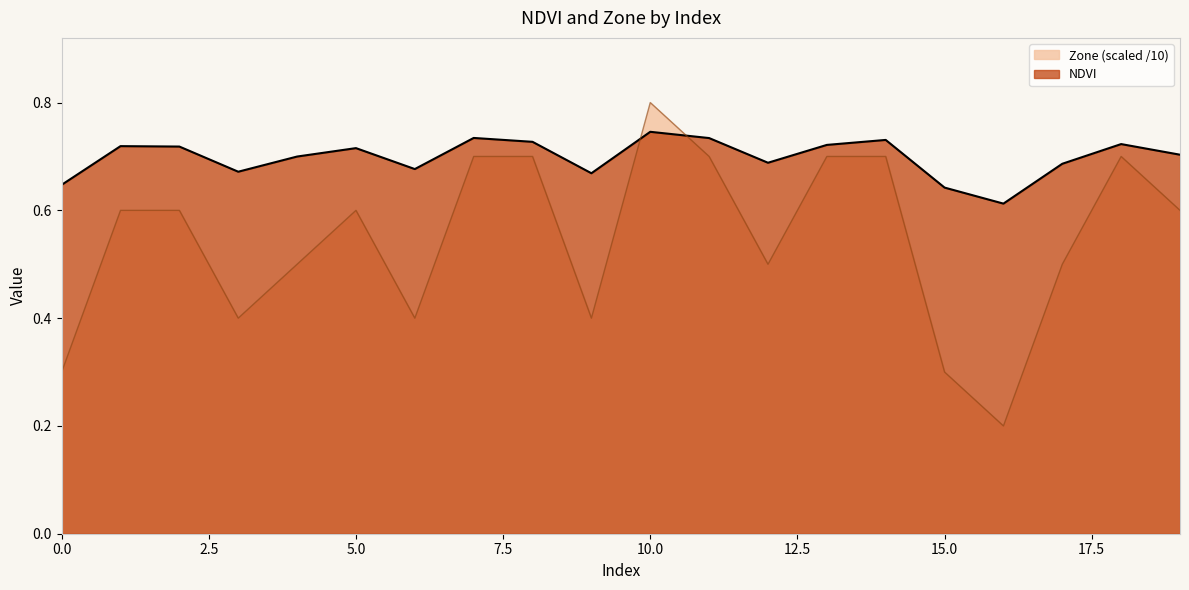

Reading left to right, what are all the values shown in this chart?

NDVI: 0=0.6	1=0.7	2=0.7	3=0.7	4=0.7	5=0.7	6=0.7	7=0.7	8=0.7	9=0.7	10=0.7	11=0.7	12=0.7	13=0.7	14=0.7	15=0.6	16=0.6	17=0.7	18=0.7	19=0.7
Zone: 0=0.3	1=0.6	2=0.6	3=0.4	4=0.5	5=0.6	6=0.4	7=0.7	8=0.7	9=0.4	10=0.8	11=0.7	12=0.5	13=0.7	14=0.7	15=0.3	16=0.2	17=0.5	18=0.7	19=0.6